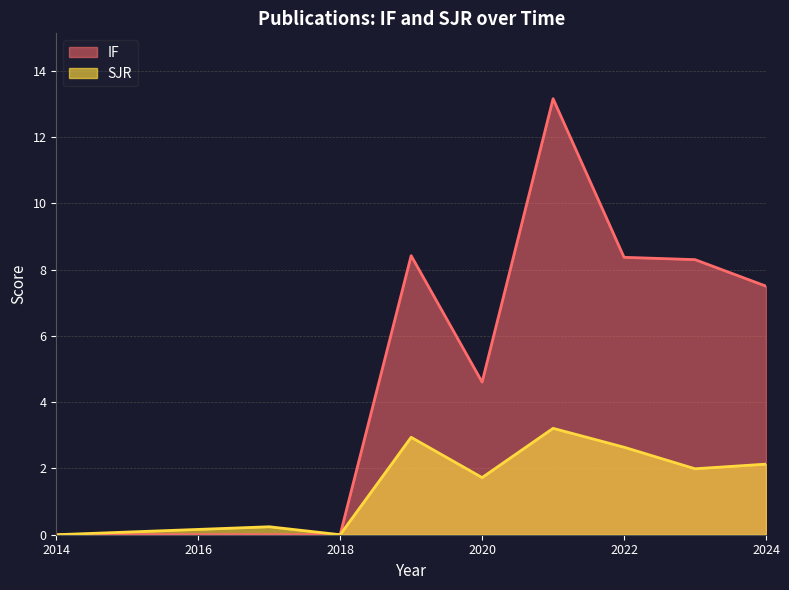

Which series has the largest total across all categories?

IF